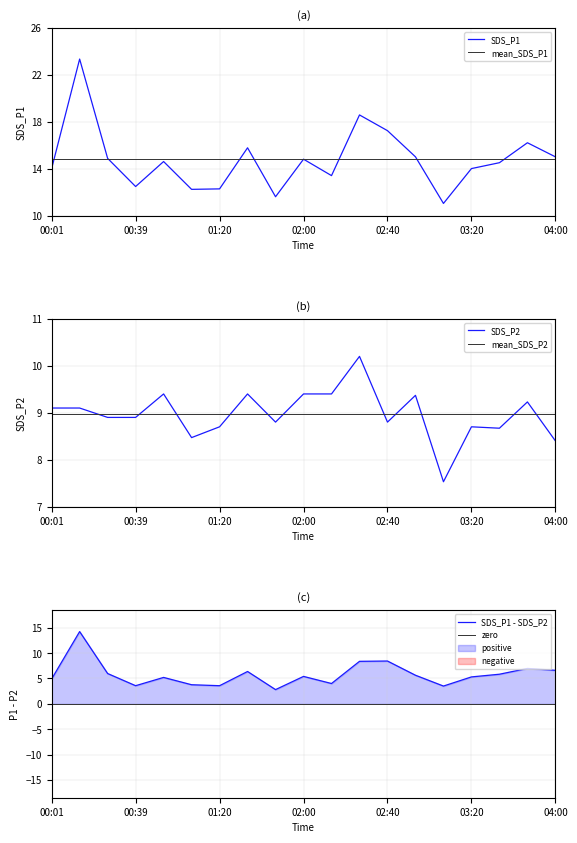

How many values in the SDS_P2 series exceed 8?

18